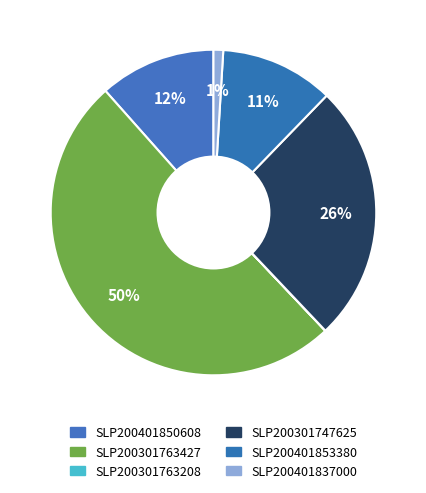

What is the ratio of the value at SLP200301747625 to the value at SLP200401853380?

2.3